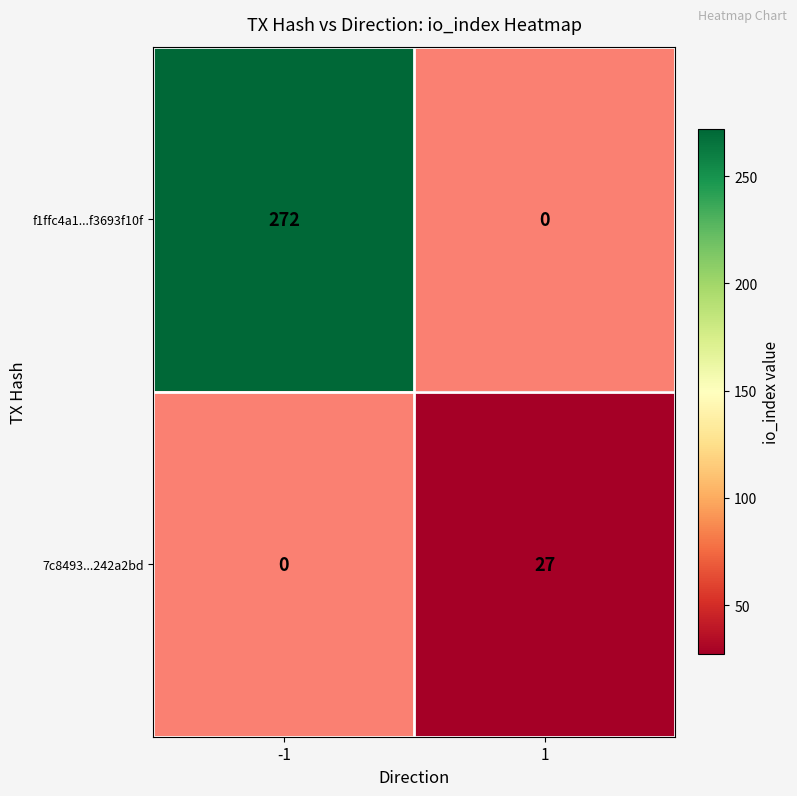

True or false: f1ffc4a1...f3693f10f has a value of 272 at -1.

True